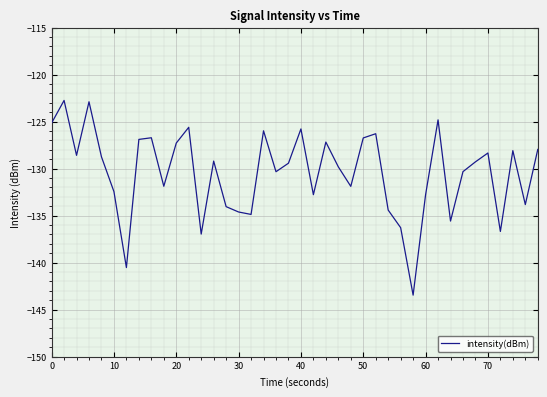

What is the difference between the maximum and minimum values?

20.7